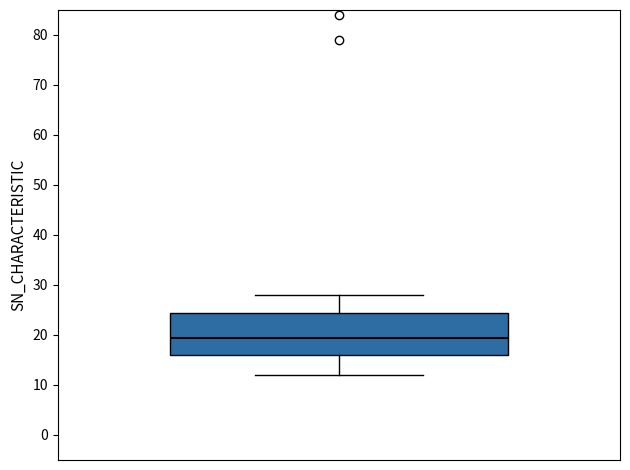

Where is the upper edge of the box on the y-axis? The values are not printed on the chart, so give them approximately, as read against the axis.

25